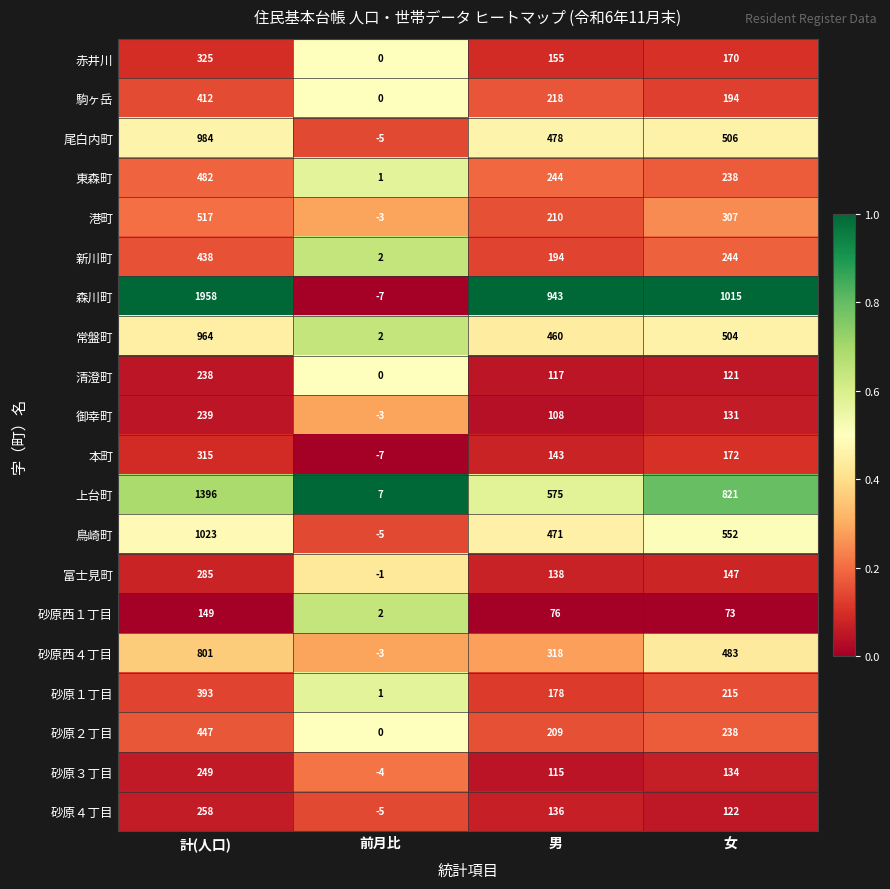

The value of 富士見町 at 男 is 206. True or false?

False